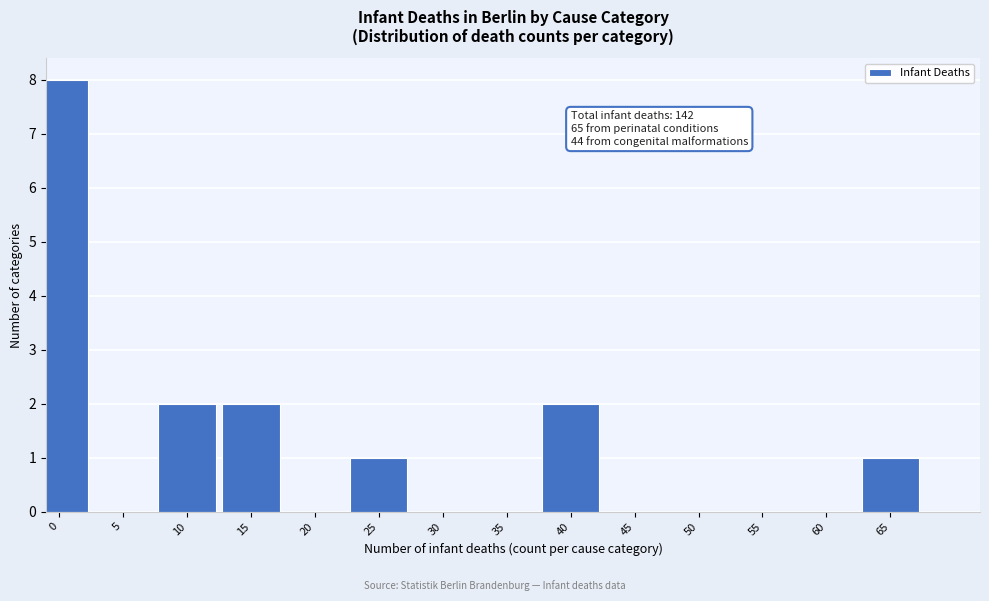

Reading left to right, list all the values displayed in this chart.

0=8	5=0	10=2	15=2	20=0	25=1	30=0	35=0	40=2	45=0	50=0	55=0	60=0	65=1